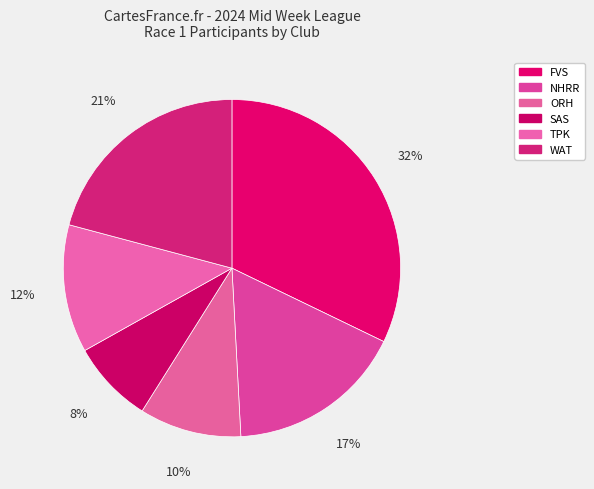

Does ORH account for over 50% of the chart?

No